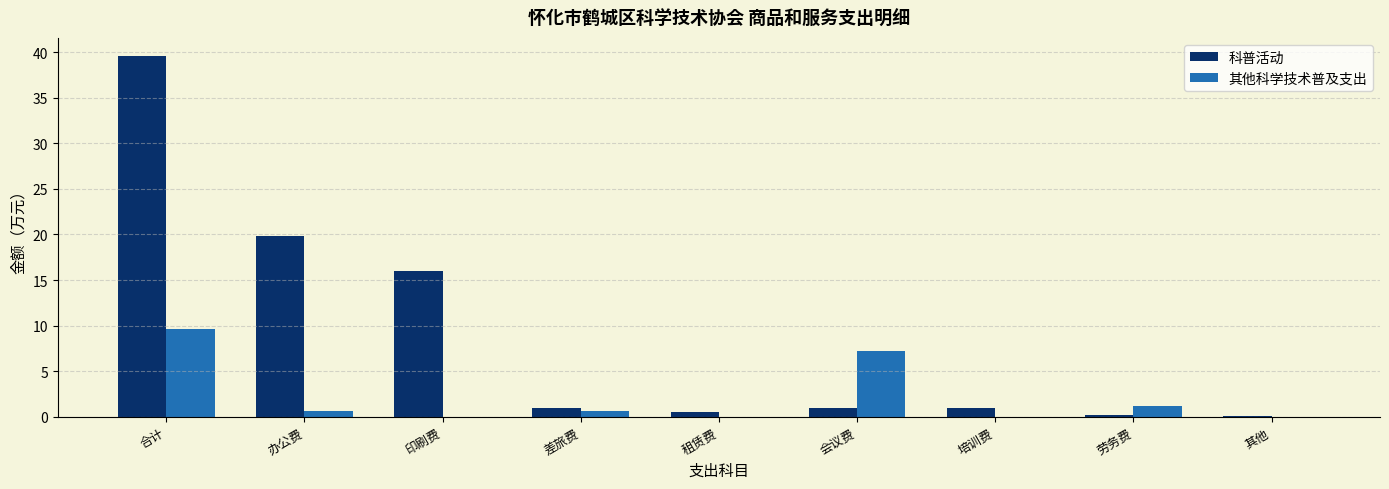

How many data points does each series have?

9